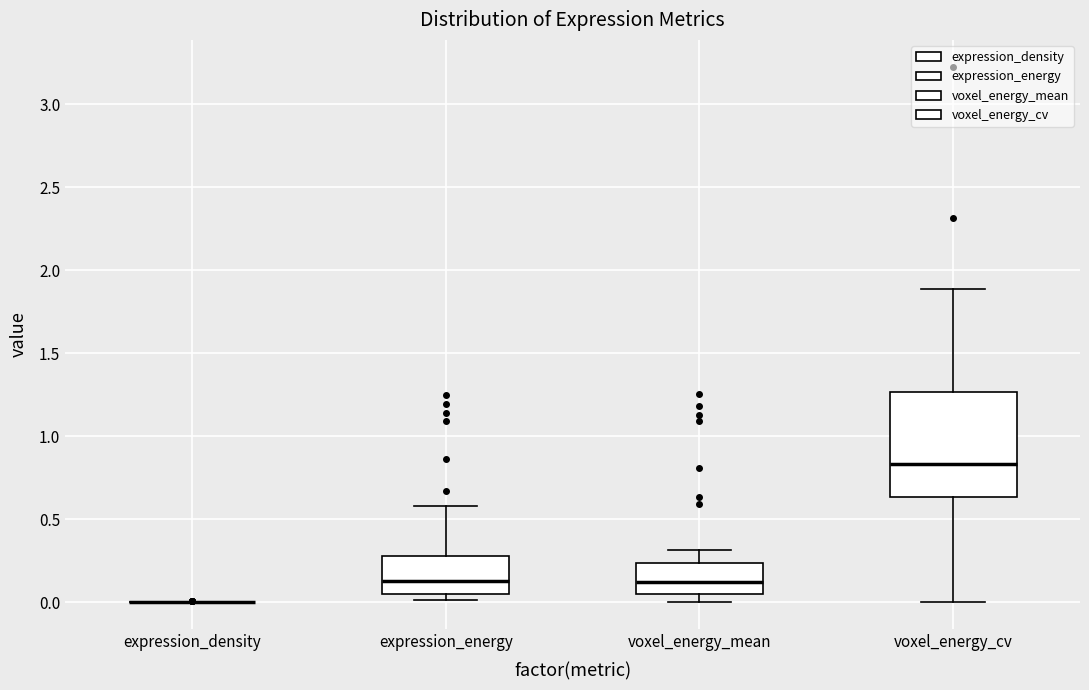

Where is the lower edge of the box for voxel_energy_mean on the y-axis? The values are not printed on the chart, so give them approximately, as read against the axis.

0.05